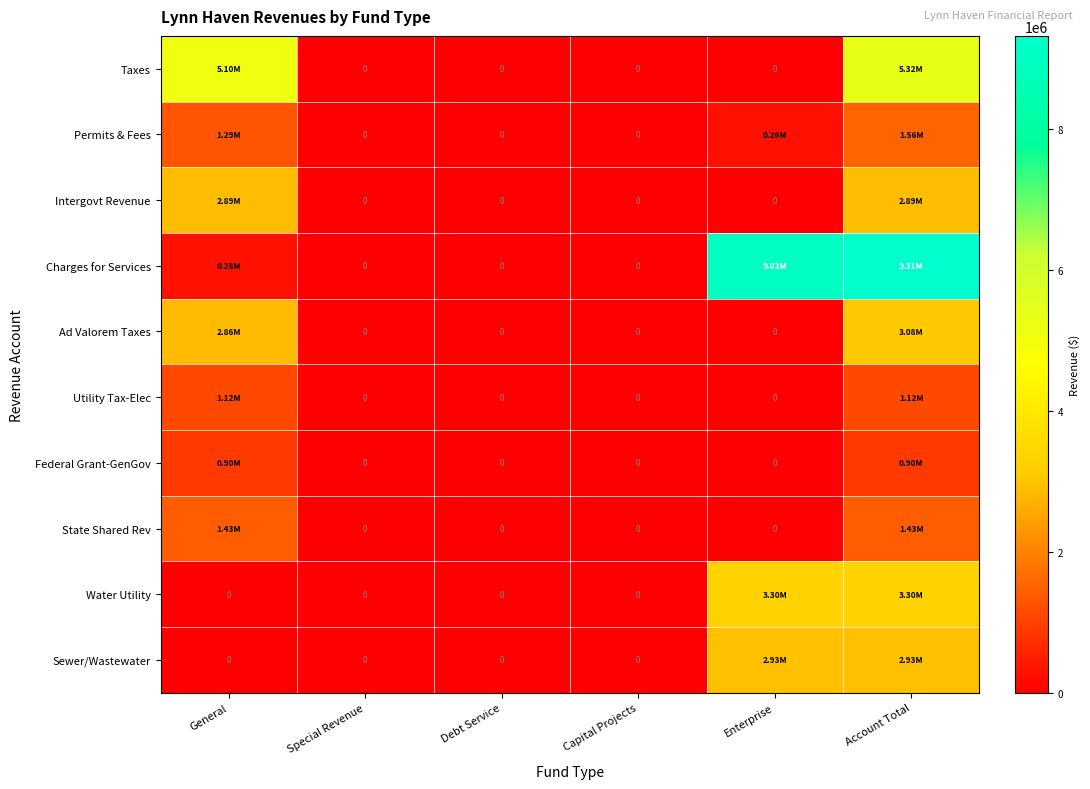

At which label is Utility Tax-Elec closest to 558701?

Special Revenue